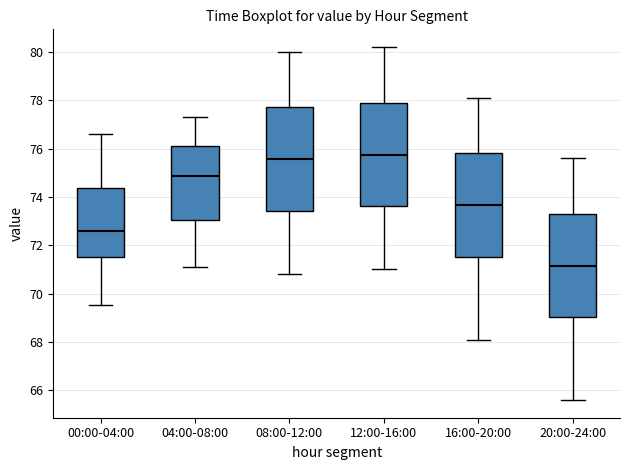

Reading left to right, transcribe this box plot: for each box, give where its median line is, the range the box spans, and where its two whiskers end, as read against the y-axis. The values are not printed on the chart, so give them approximately, as read against the axis.

00:00-04:00: median 72.6, box 71.6 to 74.4, whiskers 69.6 to 76.6
04:00-08:00: median 74.8, box 73.0 to 76.2, whiskers 71.2 to 77.4
08:00-12:00: median 75.6, box 73.4 to 77.8, whiskers 70.8 to 80.0
12:00-16:00: median 75.8, box 73.6 to 78.0, whiskers 71.0 to 80.2
16:00-20:00: median 73.6, box 71.6 to 75.8, whiskers 68.2 to 78.2
20:00-24:00: median 71.2, box 69.0 to 73.4, whiskers 65.6 to 75.6